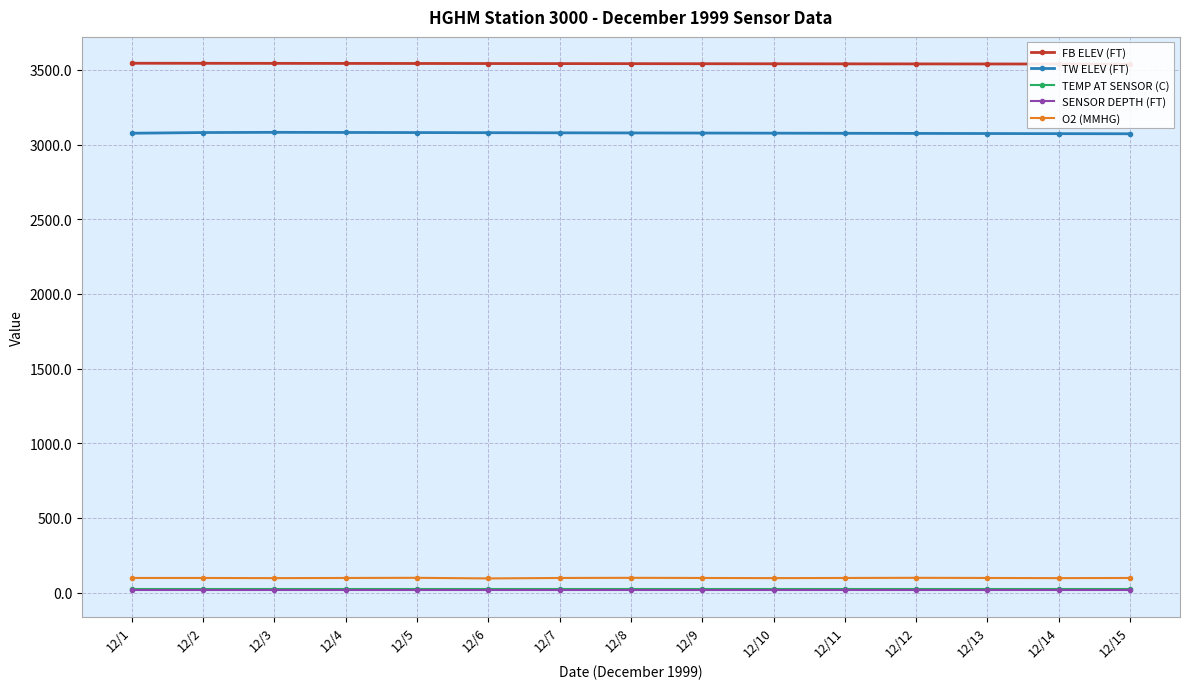

What are all the series names shown in the legend?

FB ELEV (FT), TW ELEV (FT), TEMP AT SENSOR (C), SENSOR DEPTH (FT), O2 (MMHG)